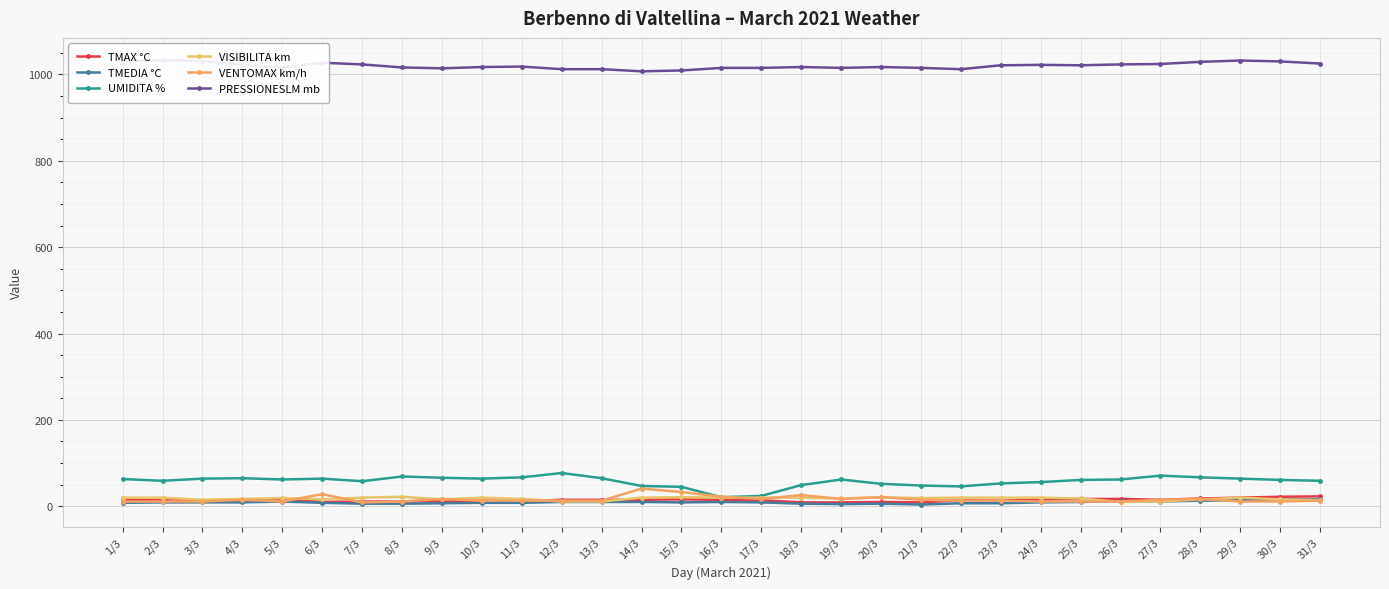

Rank the categories by PRESSIONESLM mb value from lowest to highest.

14/3, 15/3, 12/3, 13/3, 22/3, 9/3, 16/3, 17/3, 19/3, 21/3, 5/3, 8/3, 10/3, 18/3, 20/3, 11/3, 23/3, 25/3, 4/3, 24/3, 7/3, 26/3, 27/3, 31/3, 6/3, 28/3, 1/3, 30/3, 3/3, 29/3, 2/3